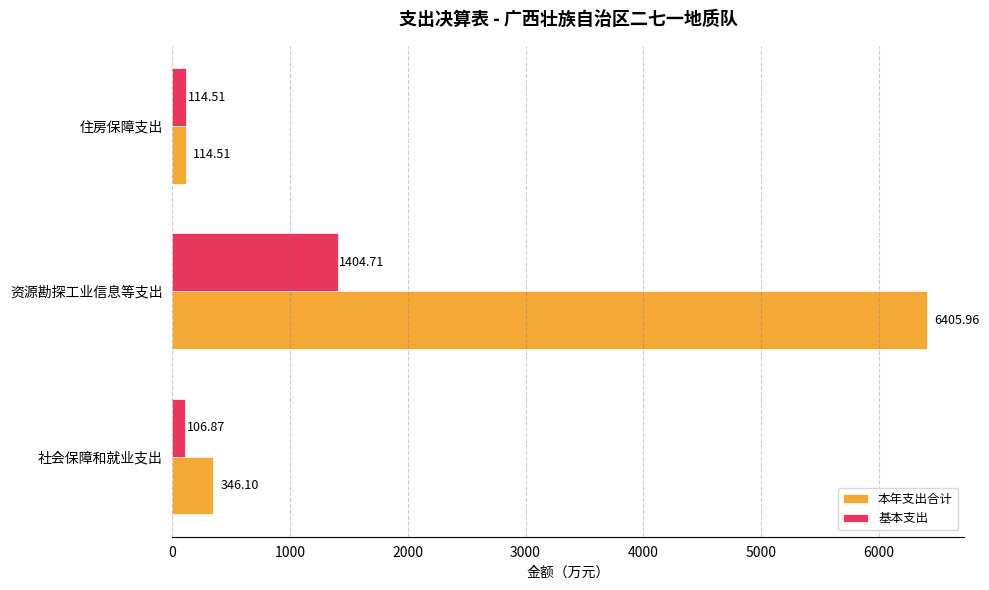

Which series has the largest total across all categories?

本年支出合计